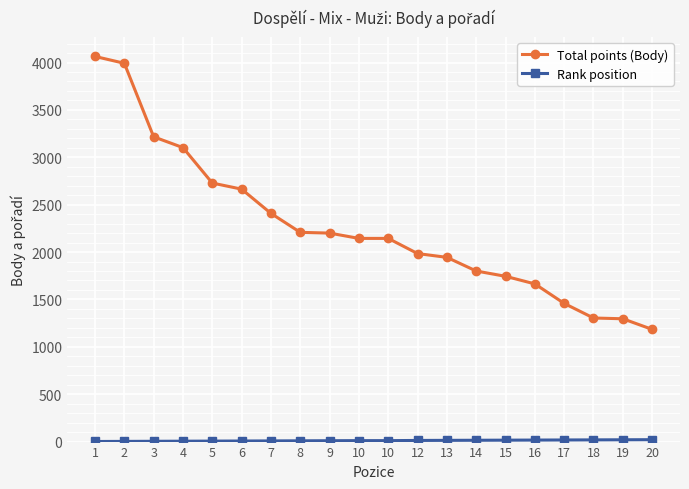

How many data points does each series have?

20